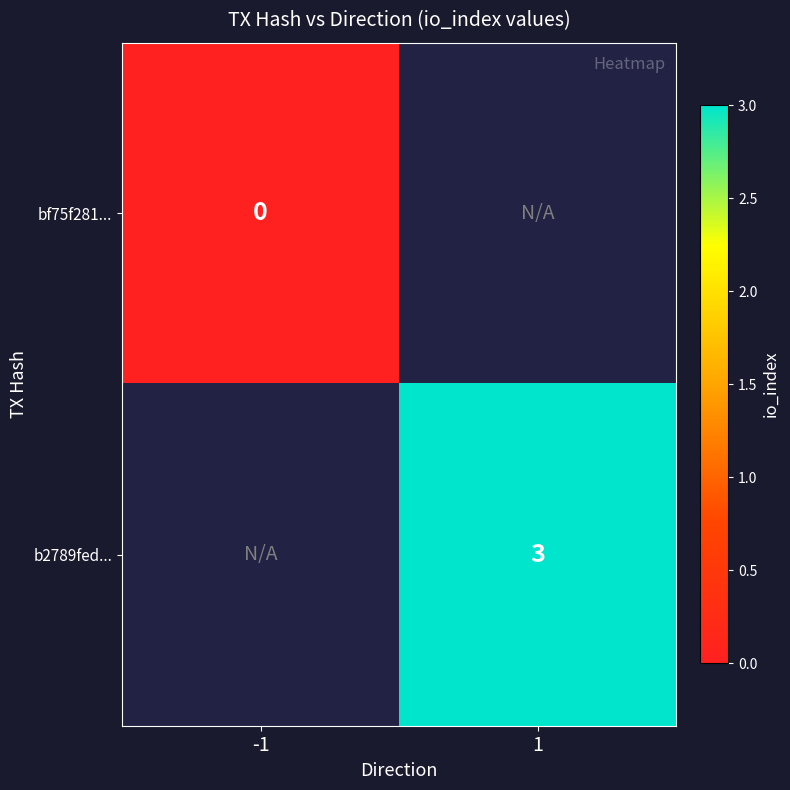

True or false: b2789fed... has a value of 1.0 at 1.

False